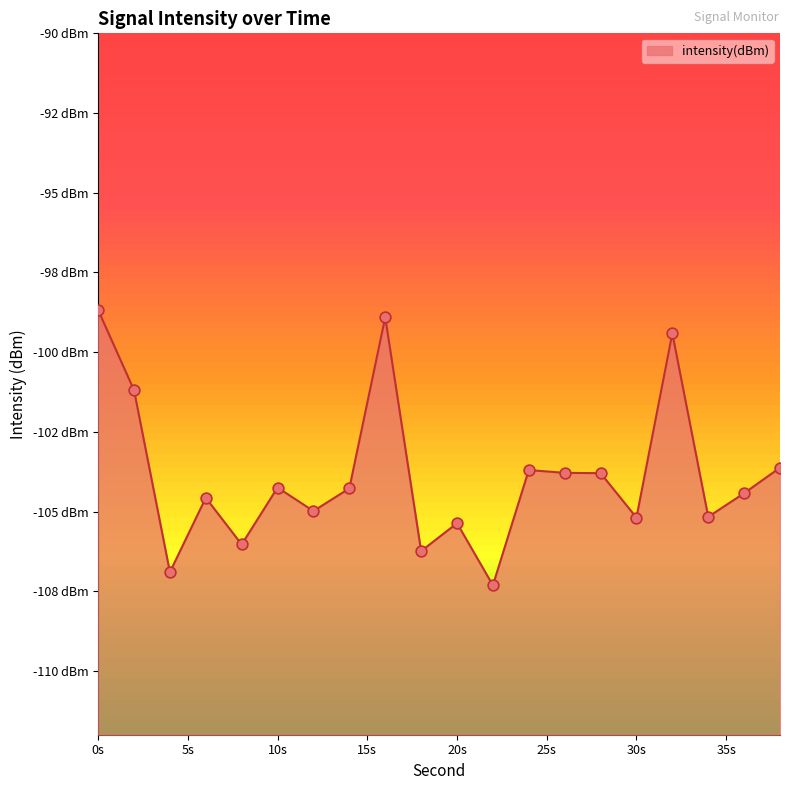

What is the change in value from 18 to 36?

+1.8